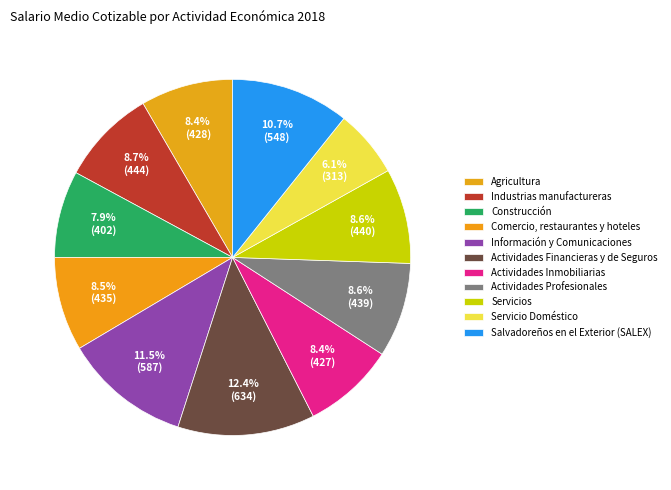

Is it true that Actividades Profesionales is 9% of the pie?

True